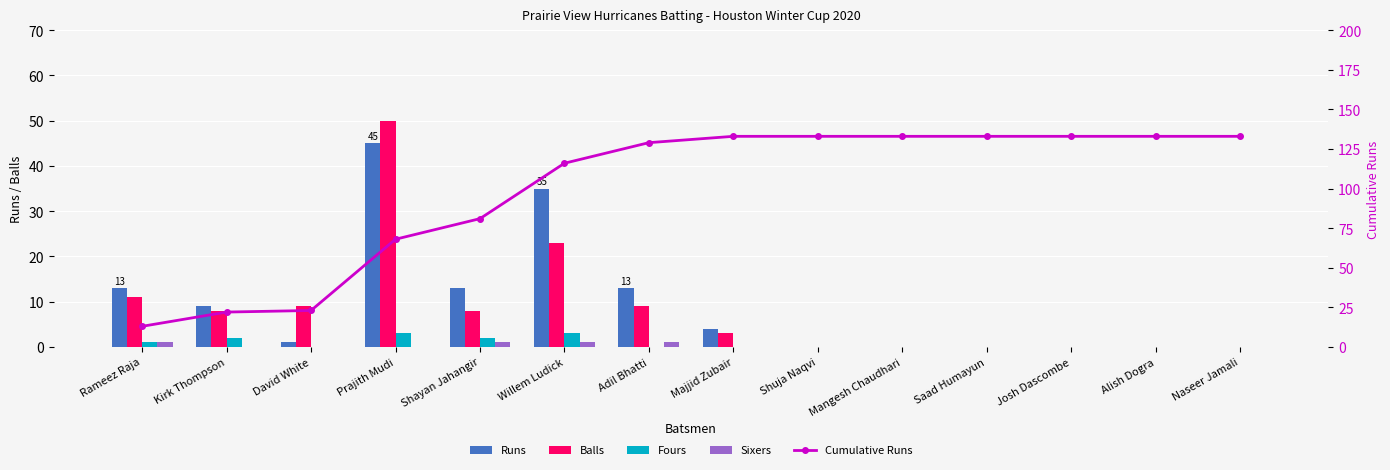

Does the chart contain any negative values?

No